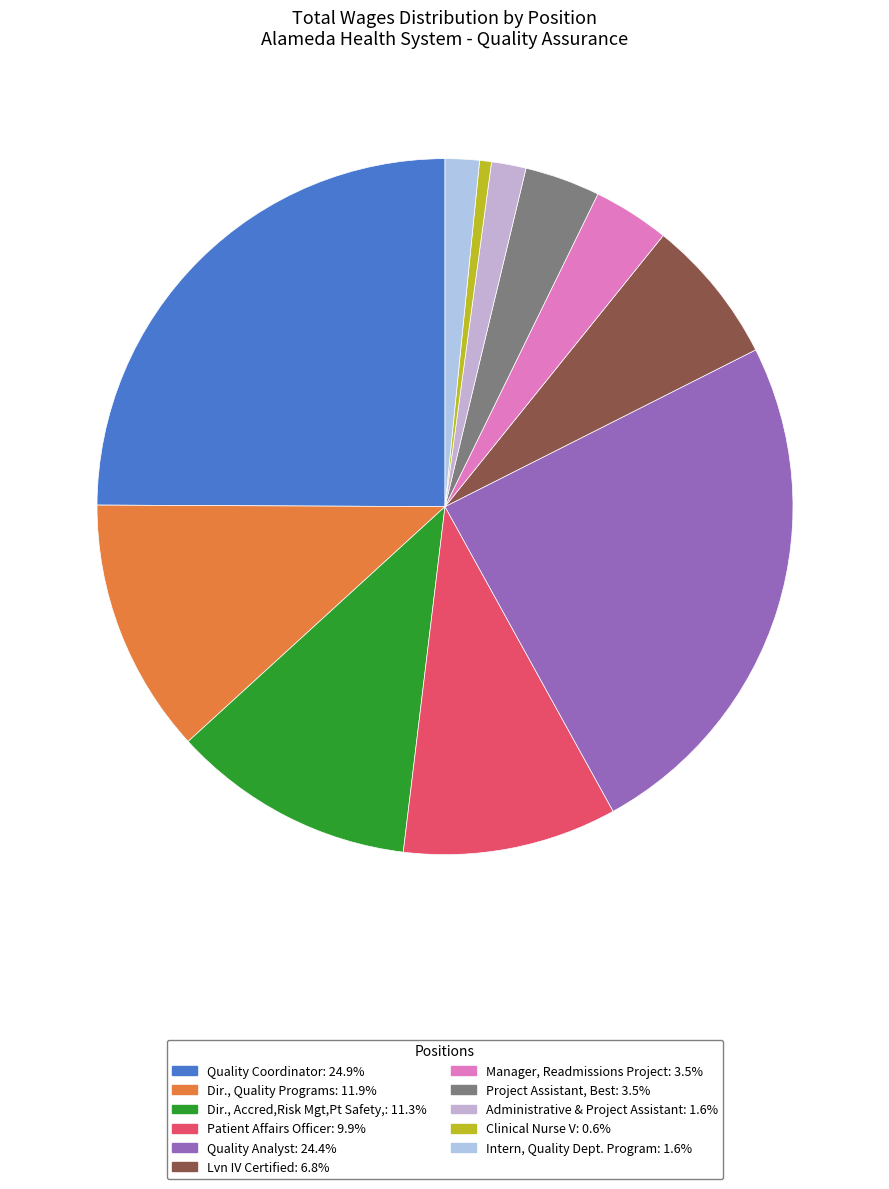

How many slices are in this pie chart?

11